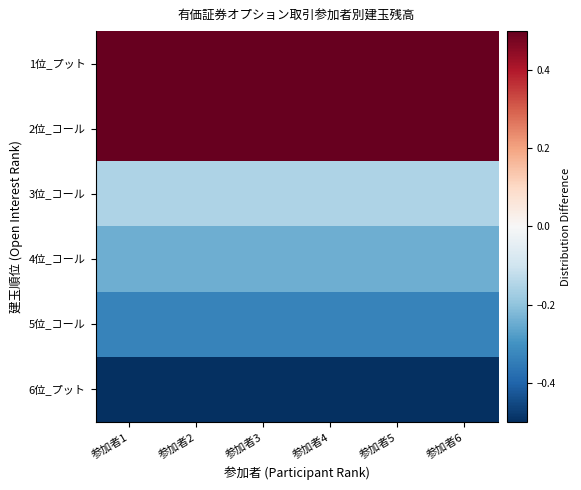

Reading left to right, what are all the values shown in this chart?

1位_プット: 参加者1=0.7	参加者2=0.7	参加者3=0.7	参加者4=0.7	参加者5=0.7	参加者6=0.7
2位_コール: 参加者1=0.7	参加者2=0.7	参加者3=0.7	参加者4=0.7	参加者5=0.7	参加者6=0.7
3位_コール: 参加者1=-0.2	参加者2=-0.2	参加者3=-0.2	参加者4=-0.2	参加者5=-0.2	参加者6=-0.2
4位_コール: 参加者1=-0.2	参加者2=-0.2	参加者3=-0.2	参加者4=-0.2	参加者5=-0.2	参加者6=-0.2
5位_コール: 参加者1=-0.3	参加者2=-0.3	参加者3=-0.3	参加者4=-0.3	参加者5=-0.3	参加者6=-0.3
6位_プット: 参加者1=-0.6	参加者2=-0.6	参加者3=-0.6	参加者4=-0.6	参加者5=-0.6	参加者6=-0.6